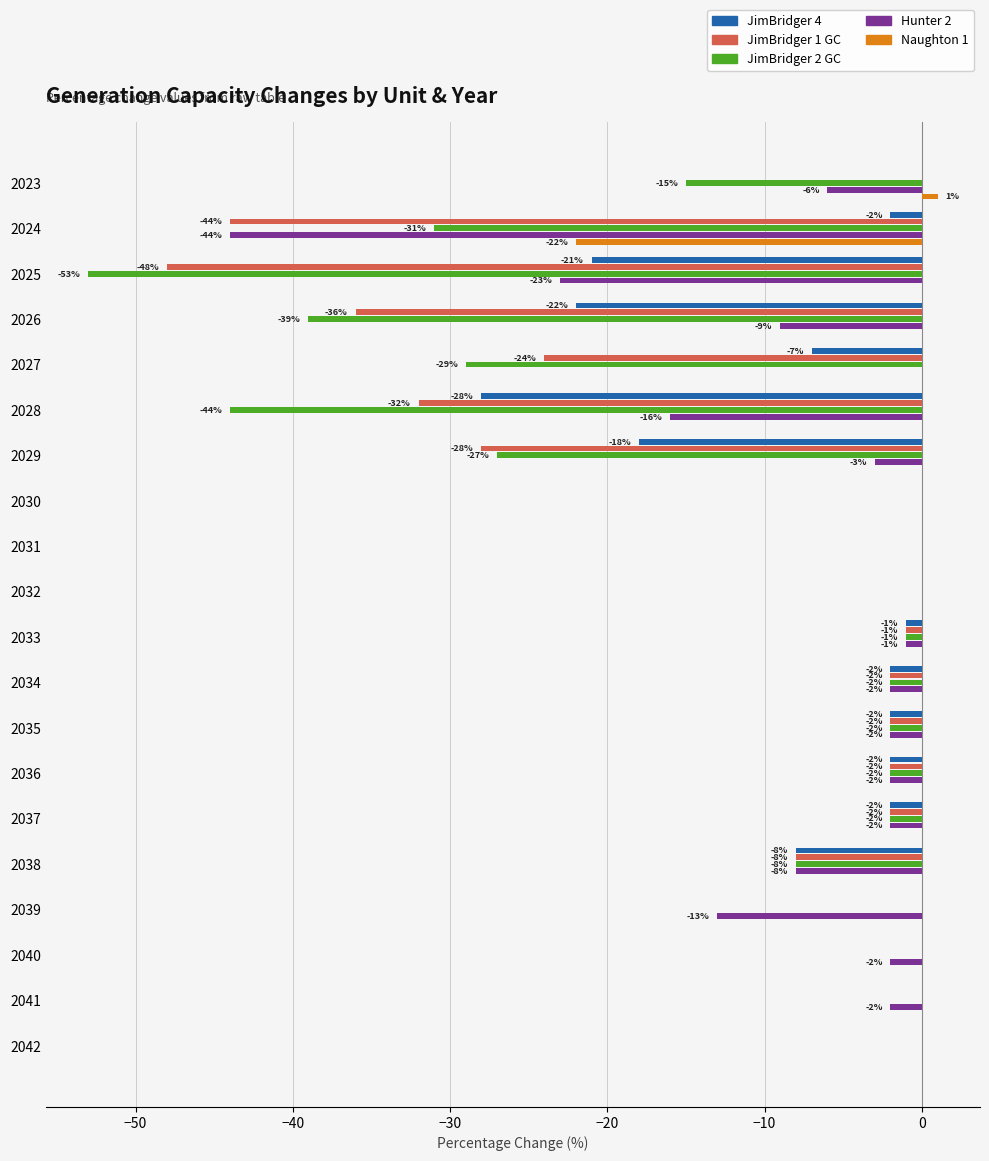

What is the sum of the JimBridger 2 GC values at 2035 and 2027?

-31